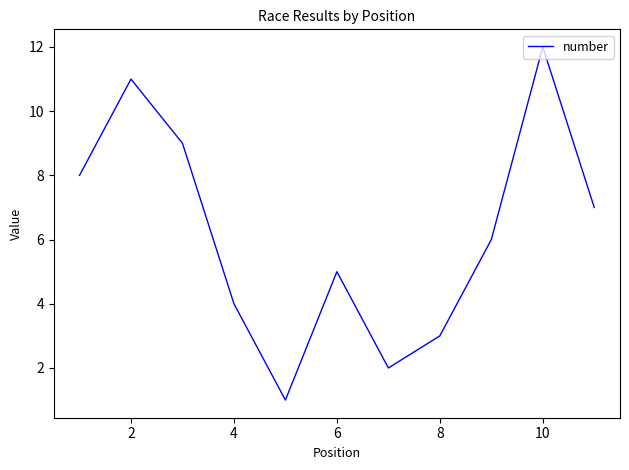

What is the smallest value displayed?

1